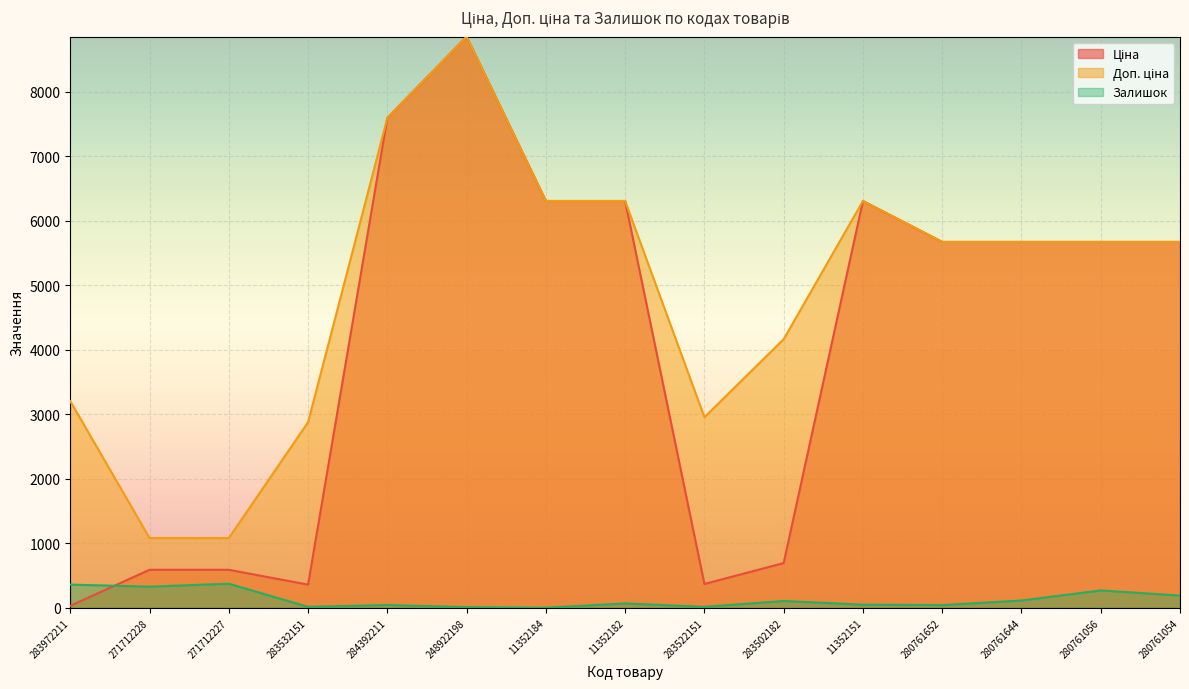

Is the value of Ціна at 11352151 greater than the value of Доп. ціна at 283532151?

Yes